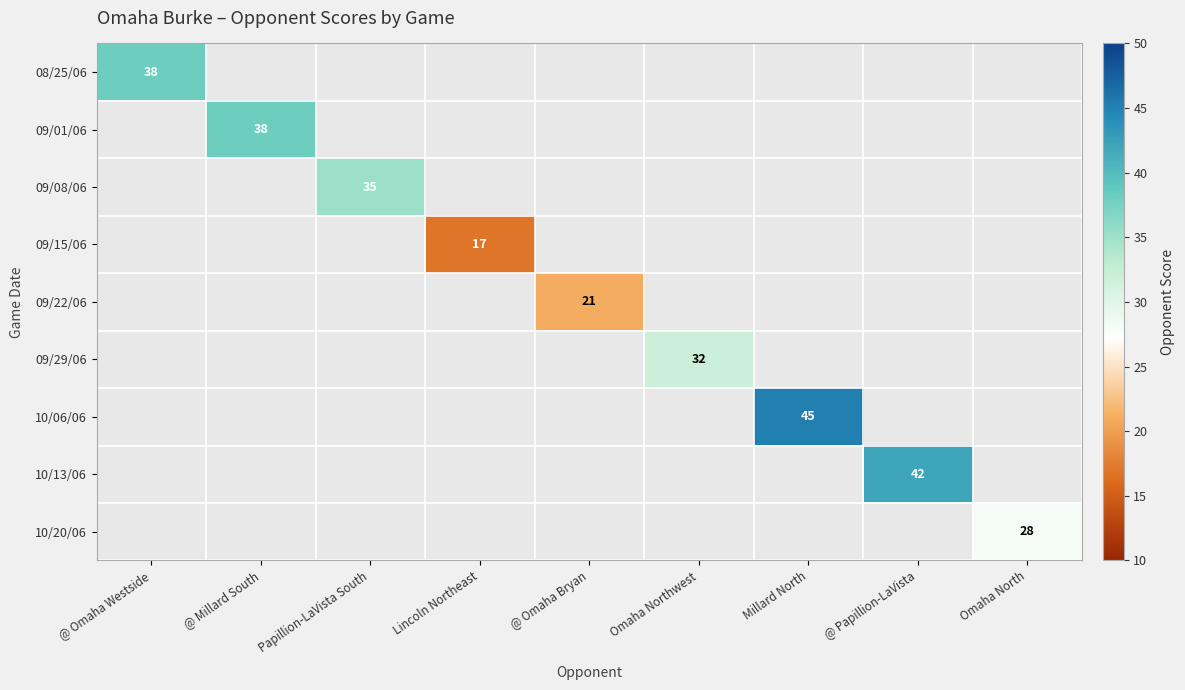

Is it true that 09/08/06 equals 35 at Papillion-LaVista South?

True